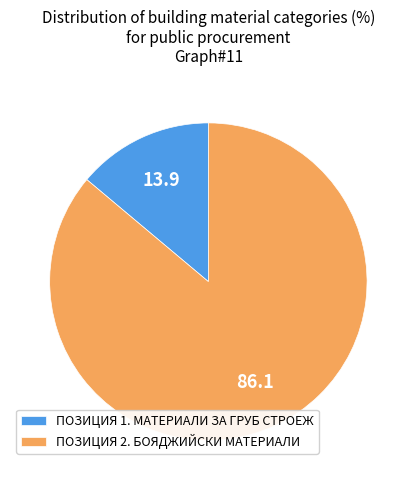

Is it true that ПОЗИЦИЯ 2. БОЯДЖИЙСКИ МАТЕРИАЛИ is 86% of the pie?

True